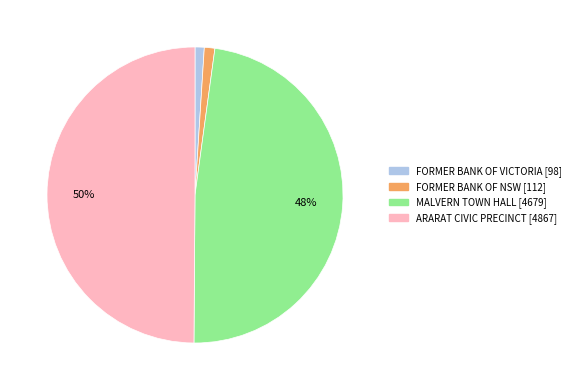

True or false: ARARAT CIVIC PRECINCT accounts for 50% of the total.

True